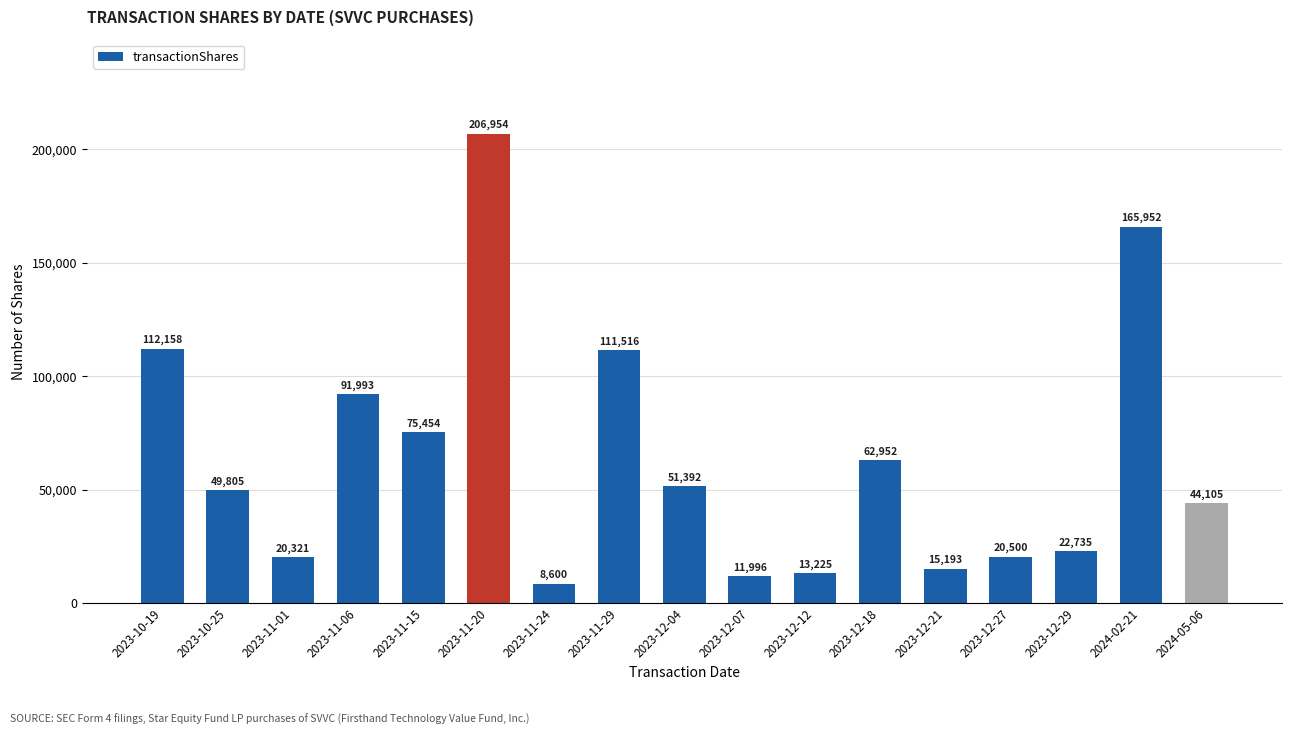

How many values are below 49805?

8